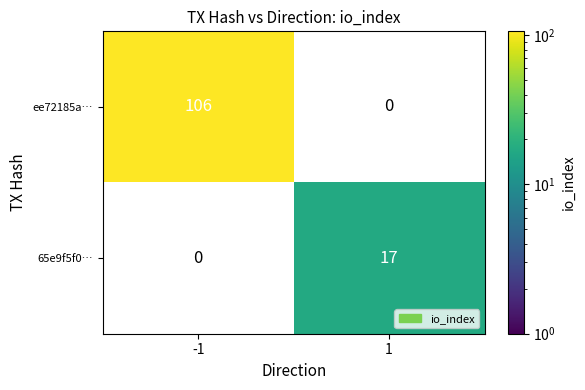

Which series has the widest spread of values?

ee72185a…